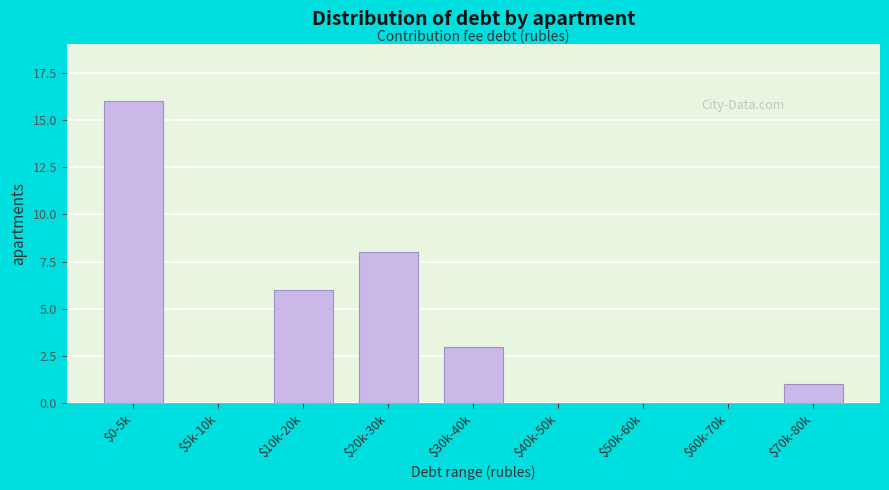

What is the maximum value shown in the chart?

16